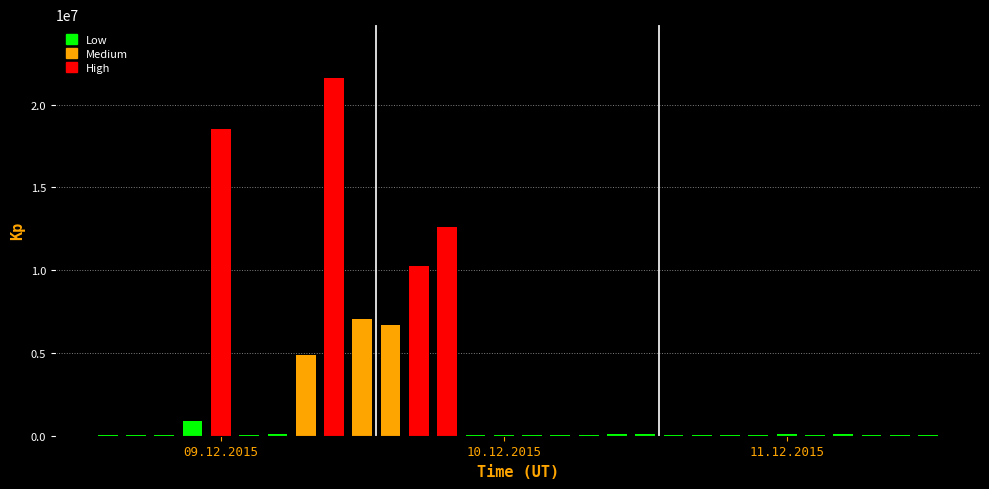

What is the greatest value displayed?

21615132.0